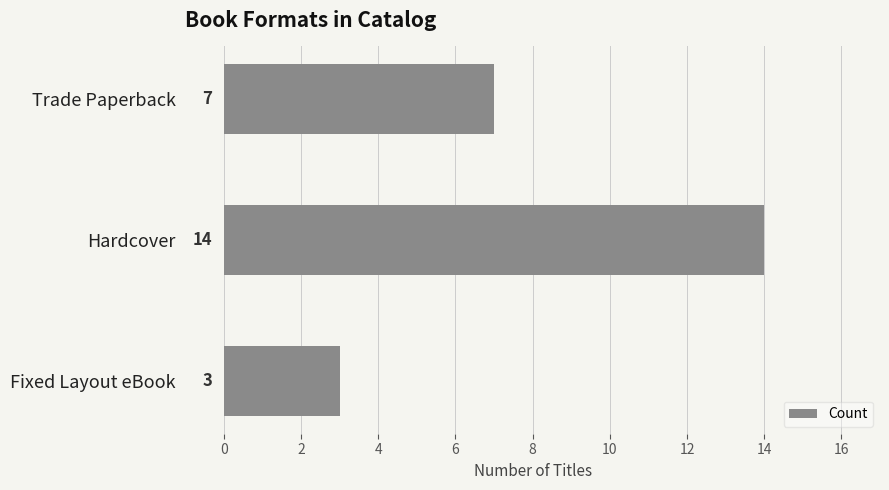

Is it true that the value at Fixed Layout eBook is 5?

False